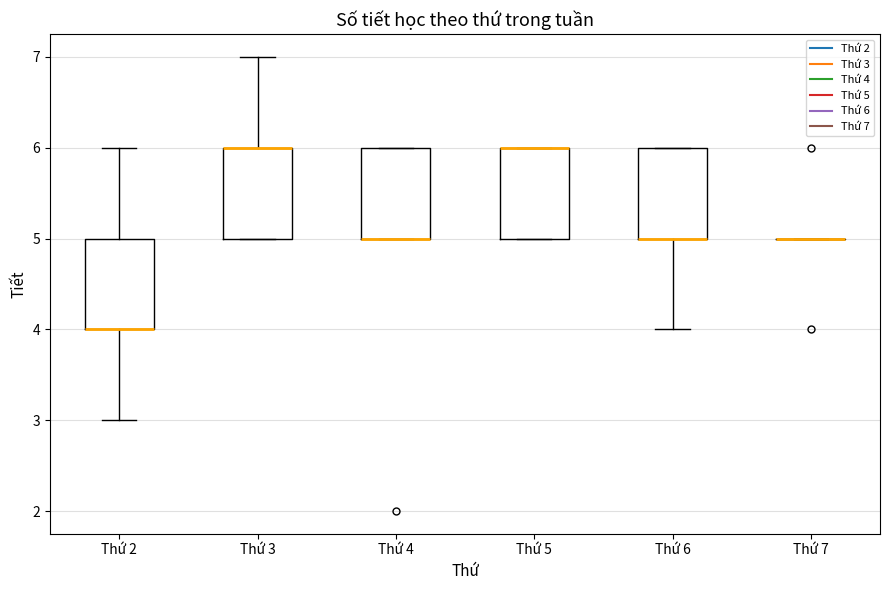

Reading left to right, read every box against the y-axis: the position of its median line, the range the box covers, and the ends of its whiskers. The values are not printed on the chart, so give them approximately, as read against the axis.

Thứ 2: median 4 (drawn on the box's lower edge), box 4 to 5, whiskers 3 to 6
Thứ 3: median 6 (drawn on the box's upper edge), box 5 to 6, whiskers 5 to 7
Thứ 4: median 5 (drawn on the box's lower edge), box 5 to 6, whiskers 5 to 6
Thứ 5: median 6 (drawn on the box's upper edge), box 5 to 6, whiskers 5 to 6
Thứ 6: median 5 (drawn on the box's lower edge), box 5 to 6, whiskers 4 to 6
Thứ 7: box collapsed to a line at 5, whiskers 5 to 5